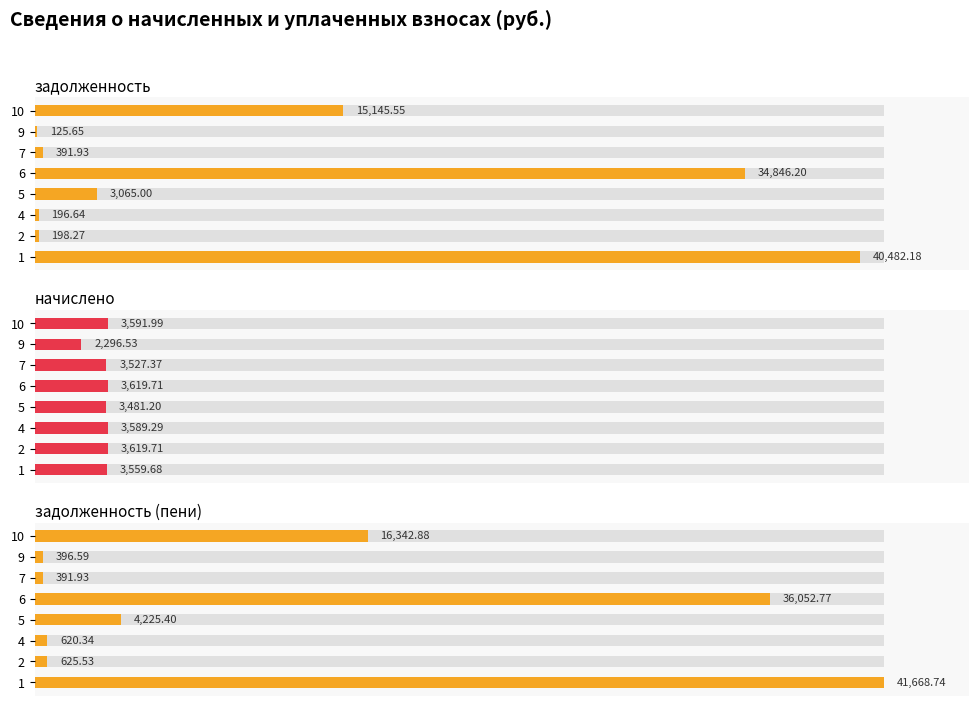

List the series in order of their peak value, lowest first.

начислено, задолженность, задолженность (пени)